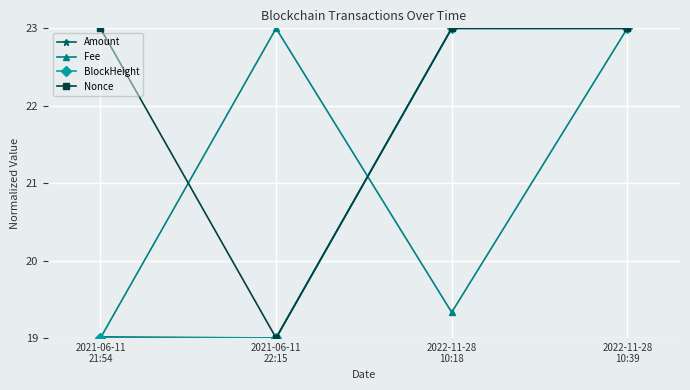

True or false: BlockHeight has more than 2 points higher than both neighbors.

False